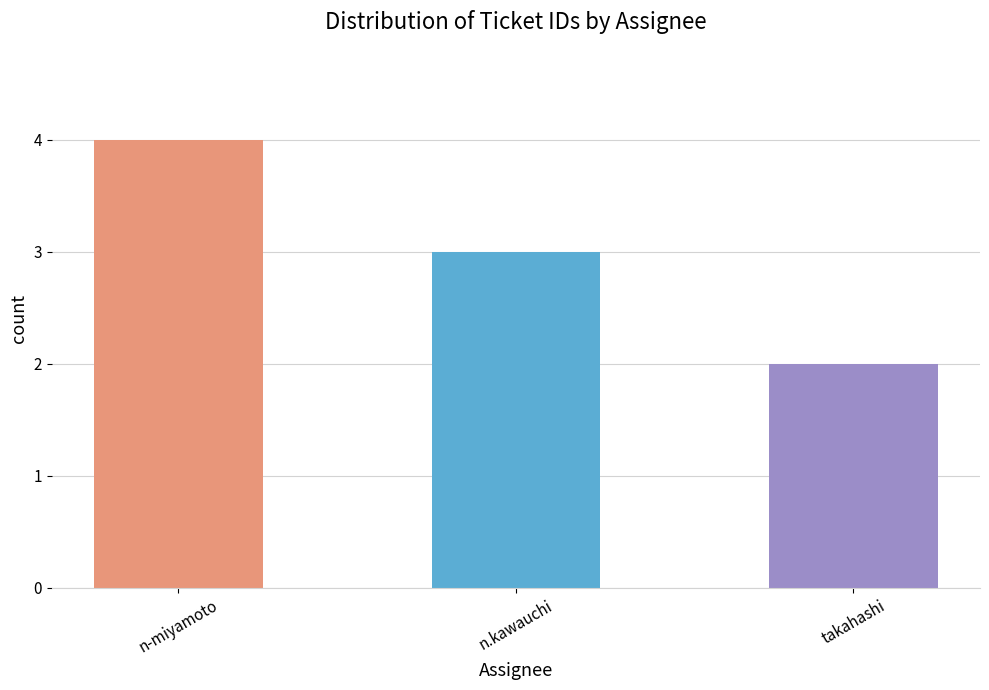

Rank the categories by value from highest to lowest.

n-miyamoto, n.kawauchi, takahashi